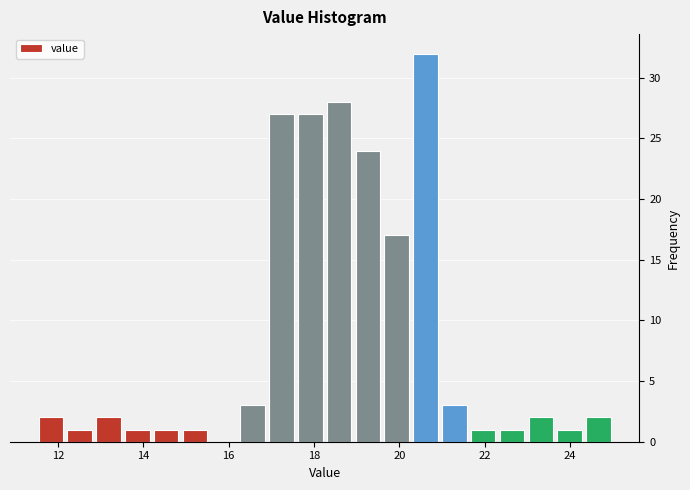

Read against the x-axis, roughly where is the centre of the tallest bar?

20.6